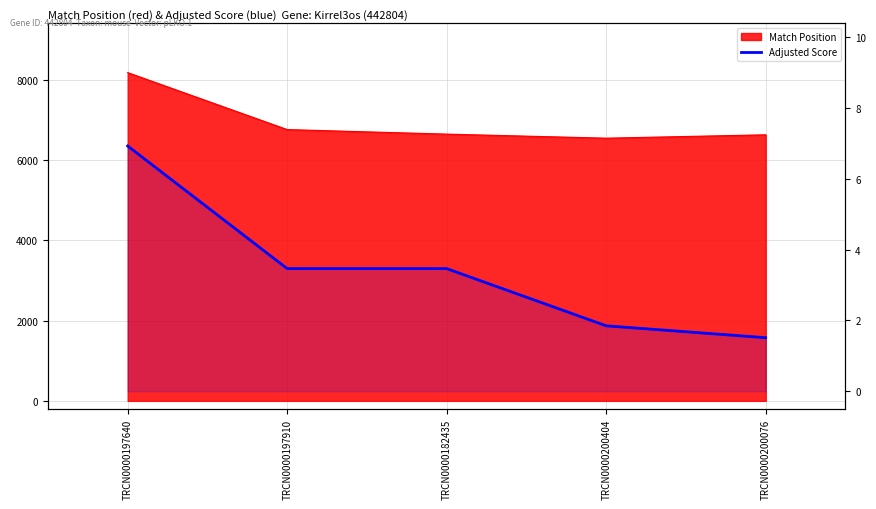

What is the label of the 5th point from the right?

TRCN0000197640